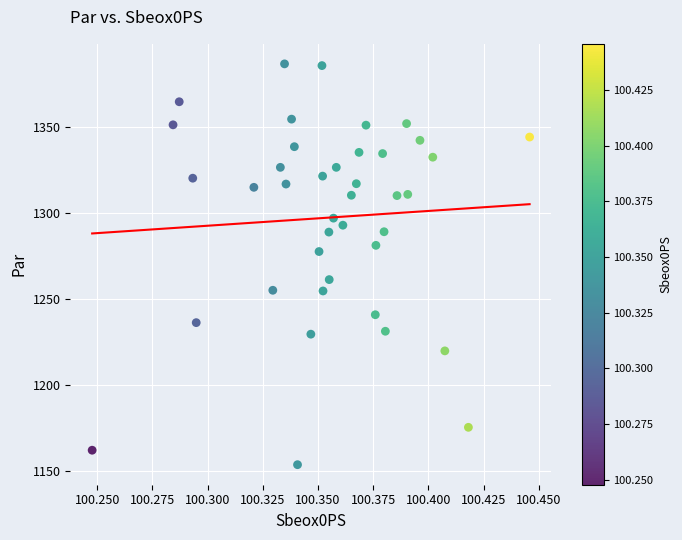

What is the range of Y values (max minus min)?

232.8